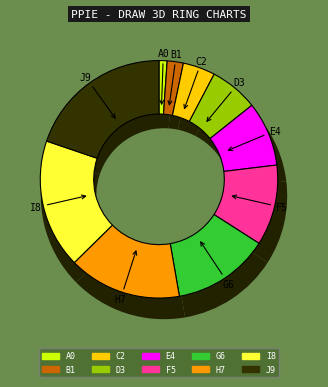

The 0 slice represents 7% of the pie. True or false?

False